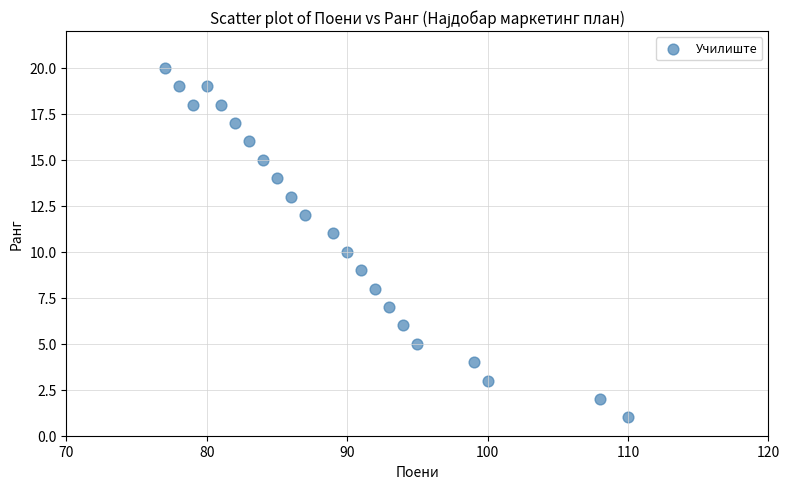

What is the range of X values (max minus min)?

33